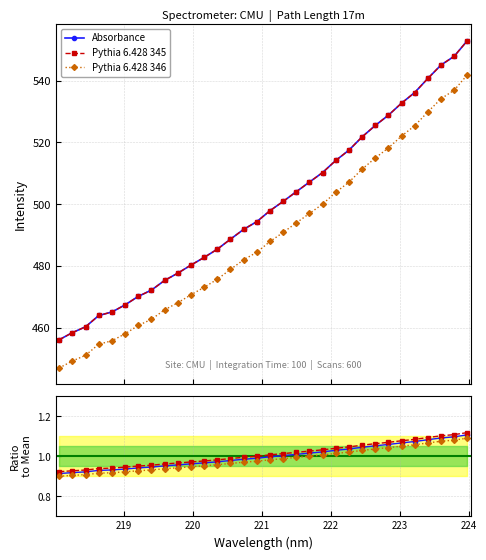

Is it true that Pythia 6.428 345 equals 1.5 at 10?

False